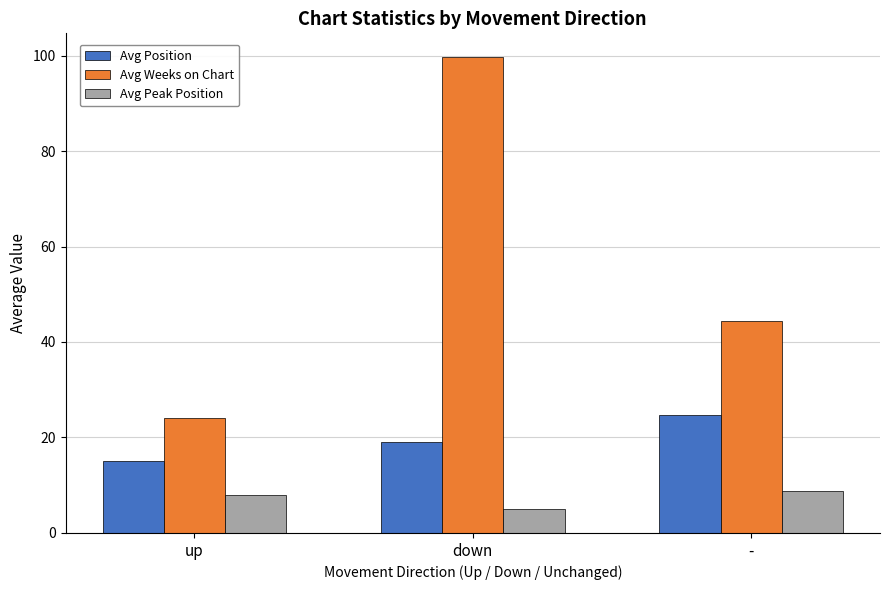

What is the total value across all series at up?

47.0